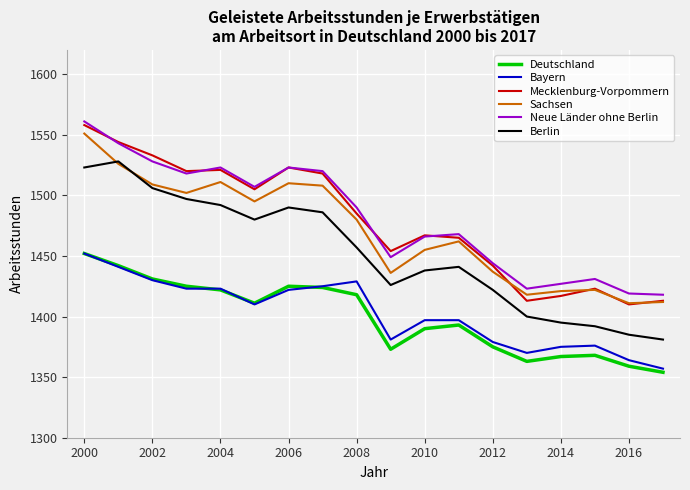

What is the maximum value shown in the chart?

1561